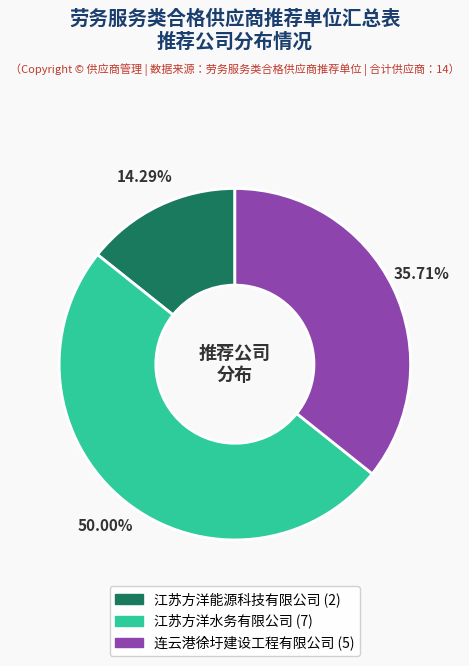

Is 江苏方洋能源科技有限公司 the majority of the pie?

No